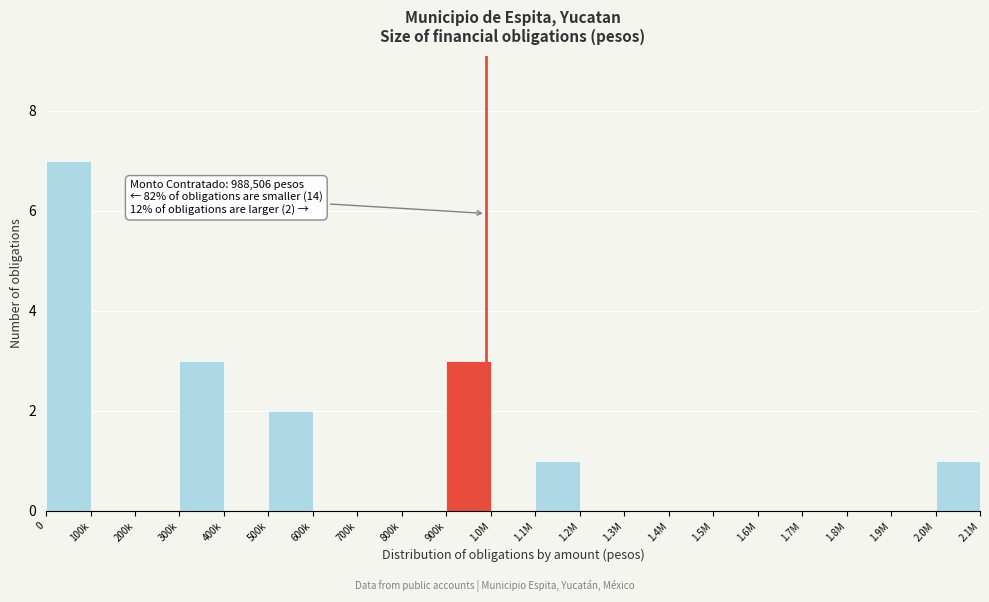

Reading right to left, list all the values displayed in this chart.

2.0M=1	1.9M=0	1.8M=0	1.7M=0	1.6M=0	1.5M=0	1.4M=0	1.3M=0	1.2M=0	1.1M=1	1.0M=0	900k=3	800k=0	700k=0	600k=0	500k=2	400k=0	300k=3	200k=0	100k=0	0=7